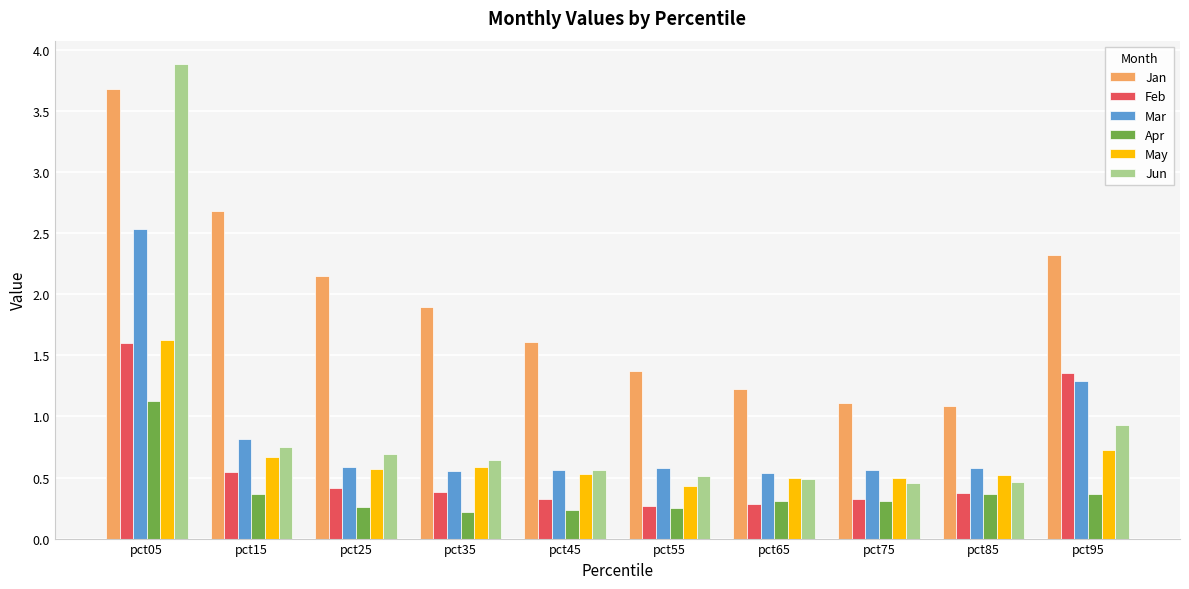

Which series has the largest range (max minus min)?

Jun